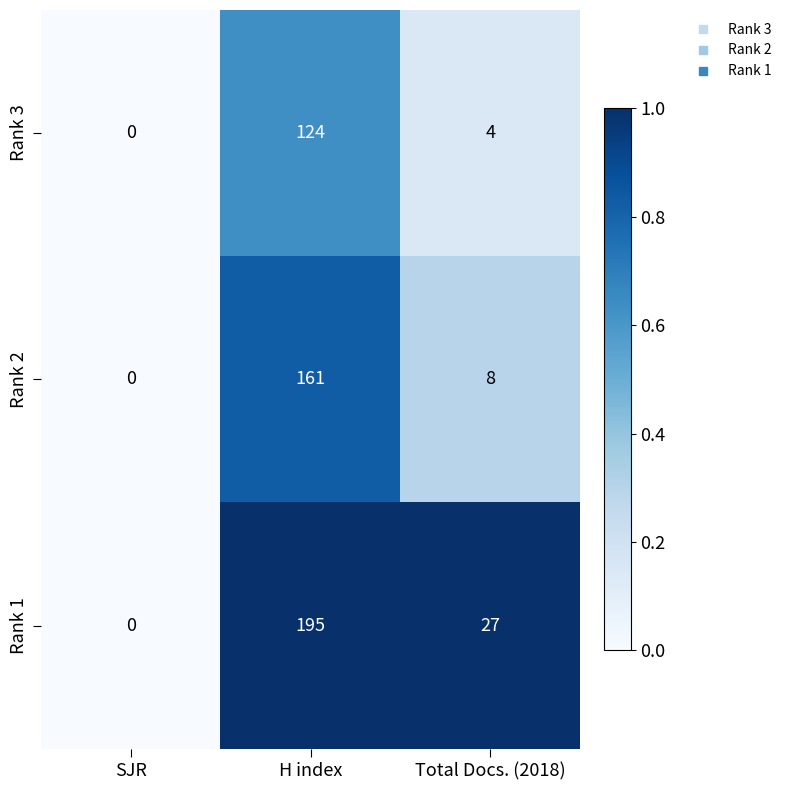

Reading left to right, what are all the values shown in this chart?

Rank 3: SJR=0	H index=124	Total Docs. (2018)=4
Rank 2: SJR=0	H index=161	Total Docs. (2018)=8
Rank 1: SJR=0	H index=195	Total Docs. (2018)=27